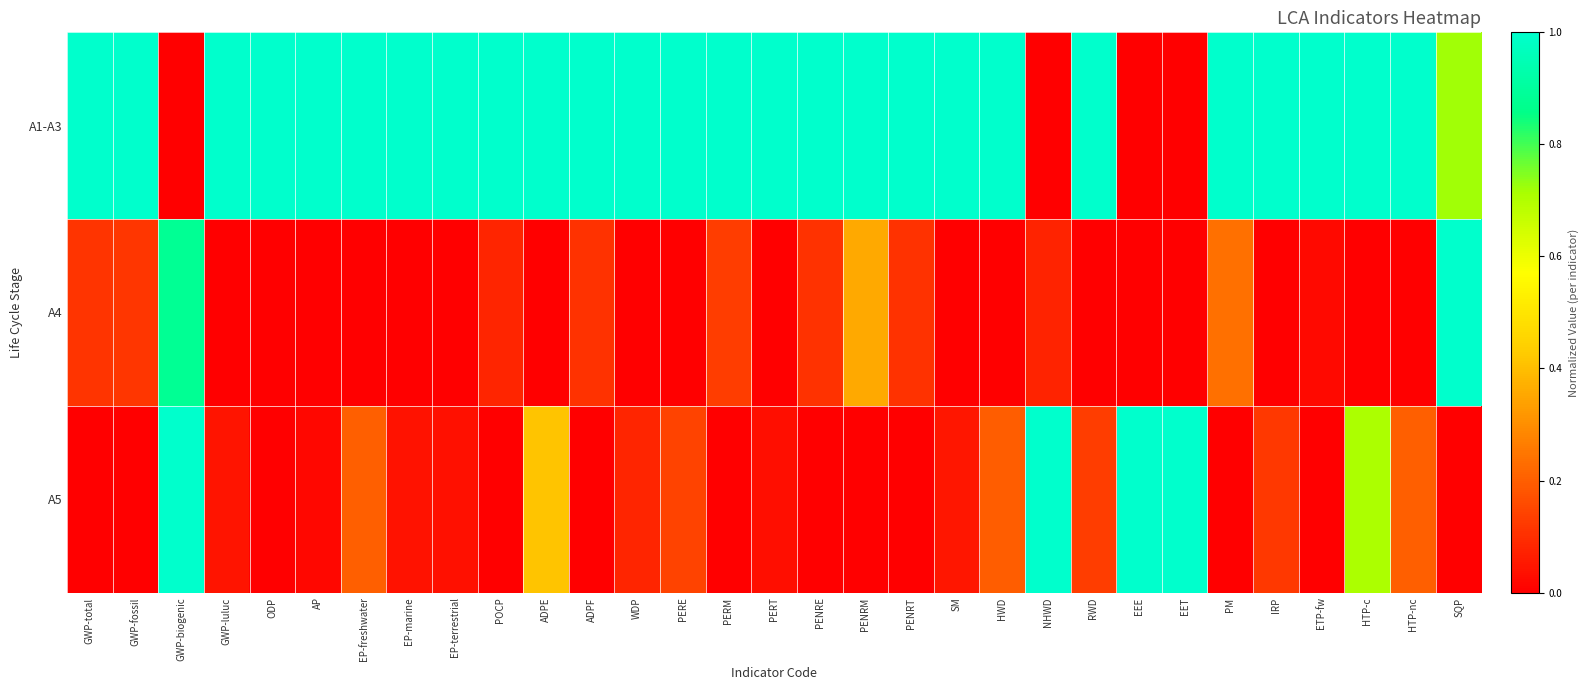

Reading left to right, list all the values displayed in this chart.

A1-A3: GWP-total=1.0	GWP-fossil=1.0	GWP-biogenic=0.0	GWP-luluc=1.0	ODP=1.0	AP=1.0	EP-freshwater=1.0	EP-marine=1.0	EP-terrestrial=1.0	POCP=1.0	ADPE=1.0	ADPF=1.0	WDP=1.0	PERE=1.0	PERM=1.0	PERT=1.0	PENRE=1.0	PENRM=1.0	PENRT=1.0	SM=1.0	HWD=1.0	NHWD=0.0	RWD=1.0	EEE=0.0	EET=0.0	PM=1.0	IRP=1.0	ETP-fw=1.0	HTP-c=1.0	HTP-nc=1.0	SQP=0.7
A4: GWP-total=0.1	GWP-fossil=0.1	GWP-biogenic=0.9	GWP-luluc=0.0	ODP=0.0	AP=0.0	EP-freshwater=0.0	EP-marine=0.0	EP-terrestrial=0.0	POCP=0.1	ADPE=0.0	ADPF=0.1	WDP=0.0	PERE=0.0	PERM=0.1	PERT=0.0	PENRE=0.1	PENRM=0.4	PENRT=0.1	SM=0.0	HWD=0.0	NHWD=0.1	RWD=0.0	EEE=0.0	EET=0.0	PM=0.2	IRP=0.0	ETP-fw=0.0	HTP-c=0.0	HTP-nc=0.0	SQP=1.0
A5: GWP-total=0.0	GWP-fossil=0.0	GWP-biogenic=1.0	GWP-luluc=0.0	ODP=0.0	AP=0.0	EP-freshwater=0.2	EP-marine=0.0	EP-terrestrial=0.0	POCP=0.0	ADPE=0.4	ADPF=0.0	WDP=0.1	PERE=0.1	PERM=0.0	PERT=0.0	PENRE=0.0	PENRM=0.0	PENRT=0.0	SM=0.1	HWD=0.2	NHWD=1.0	RWD=0.1	EEE=1.0	EET=1.0	PM=0.0	IRP=0.1	ETP-fw=0.0	HTP-c=0.7	HTP-nc=0.2	SQP=0.0